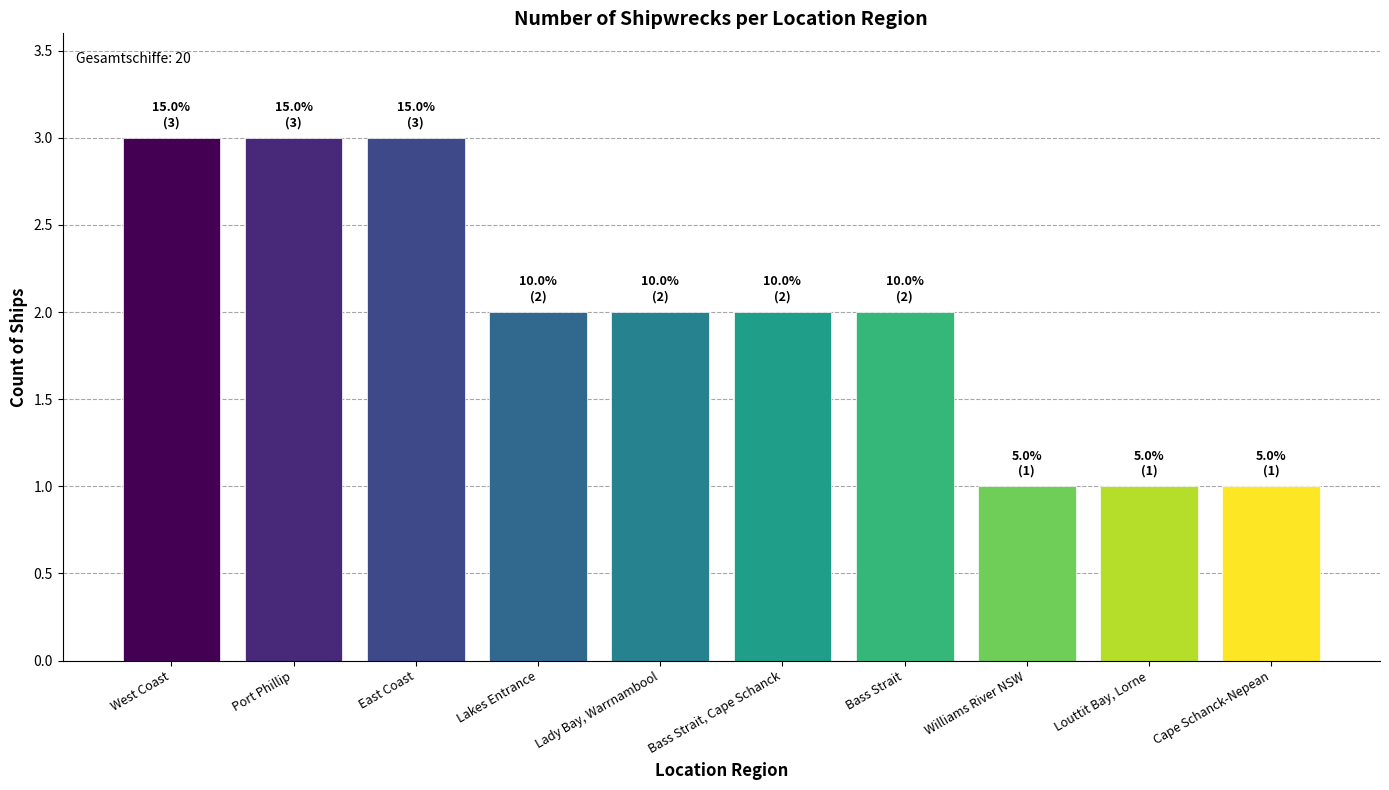

What is the difference between the maximum and minimum values?

2